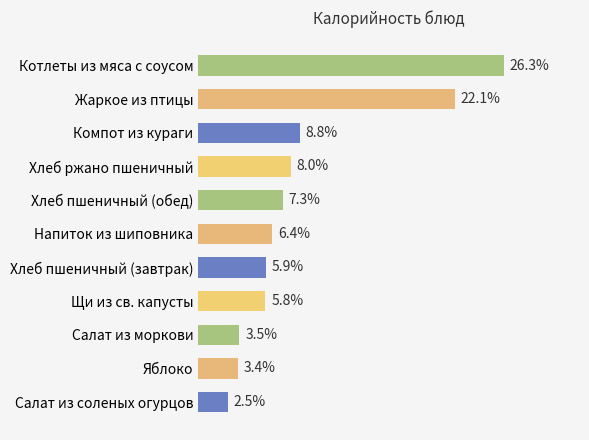

At which label is the value closest to 14?

Компот из кураги